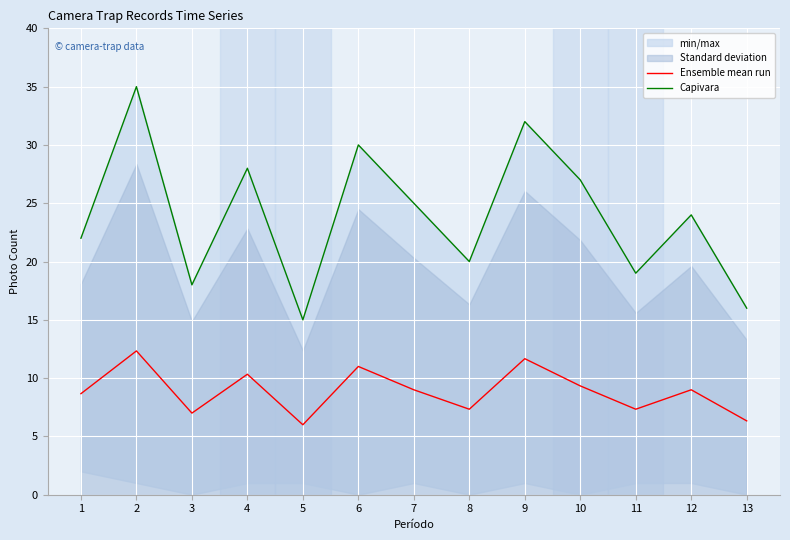

How many data points in Ensemble mean run are above 9?

5